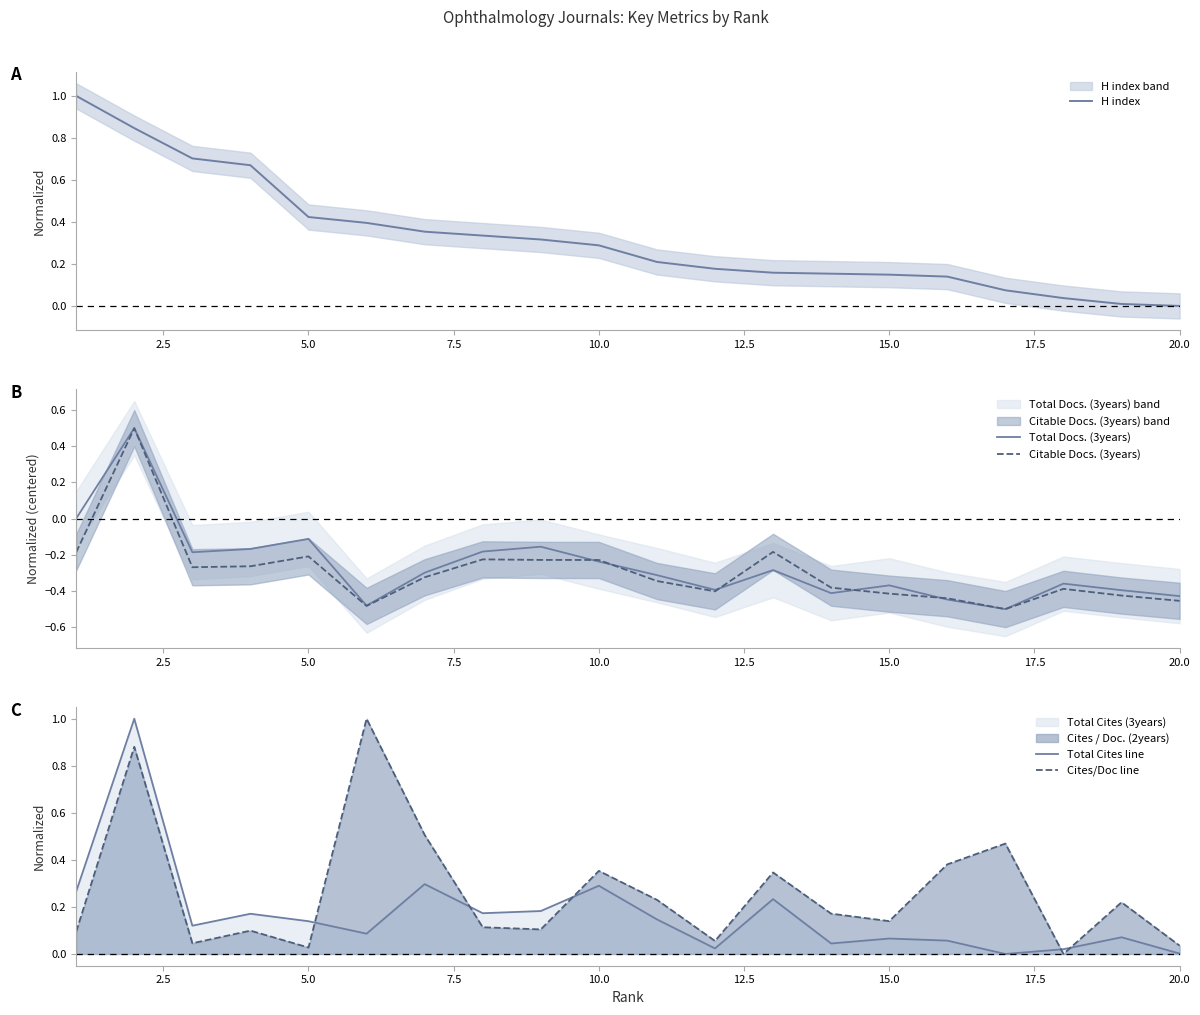

The Total Docs. (3years) series shows -0.1 at 5.0. True or false?

True